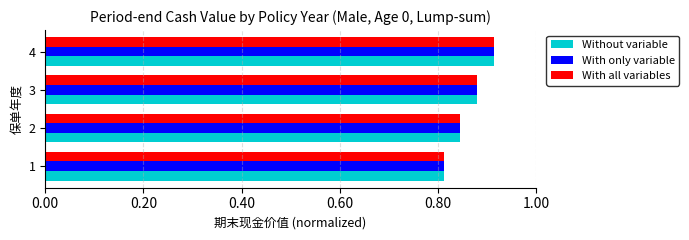

At which category is the sum across all series the highest?

4